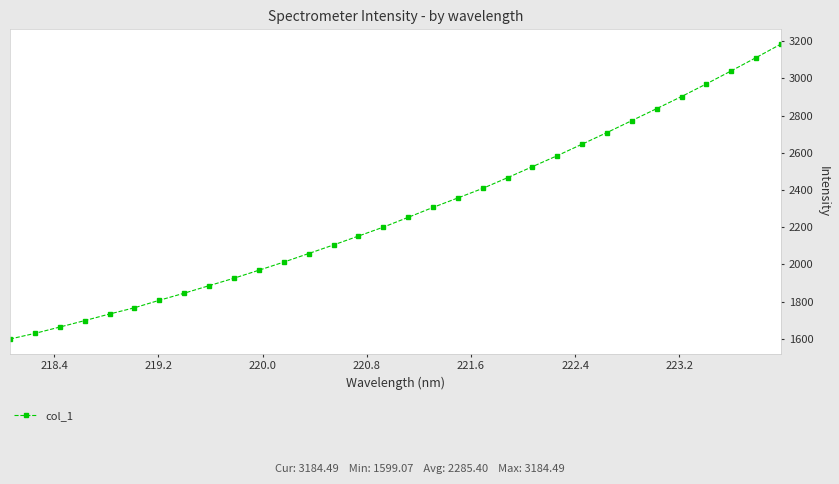

What is the difference between the maximum and minimum values?

1585.4